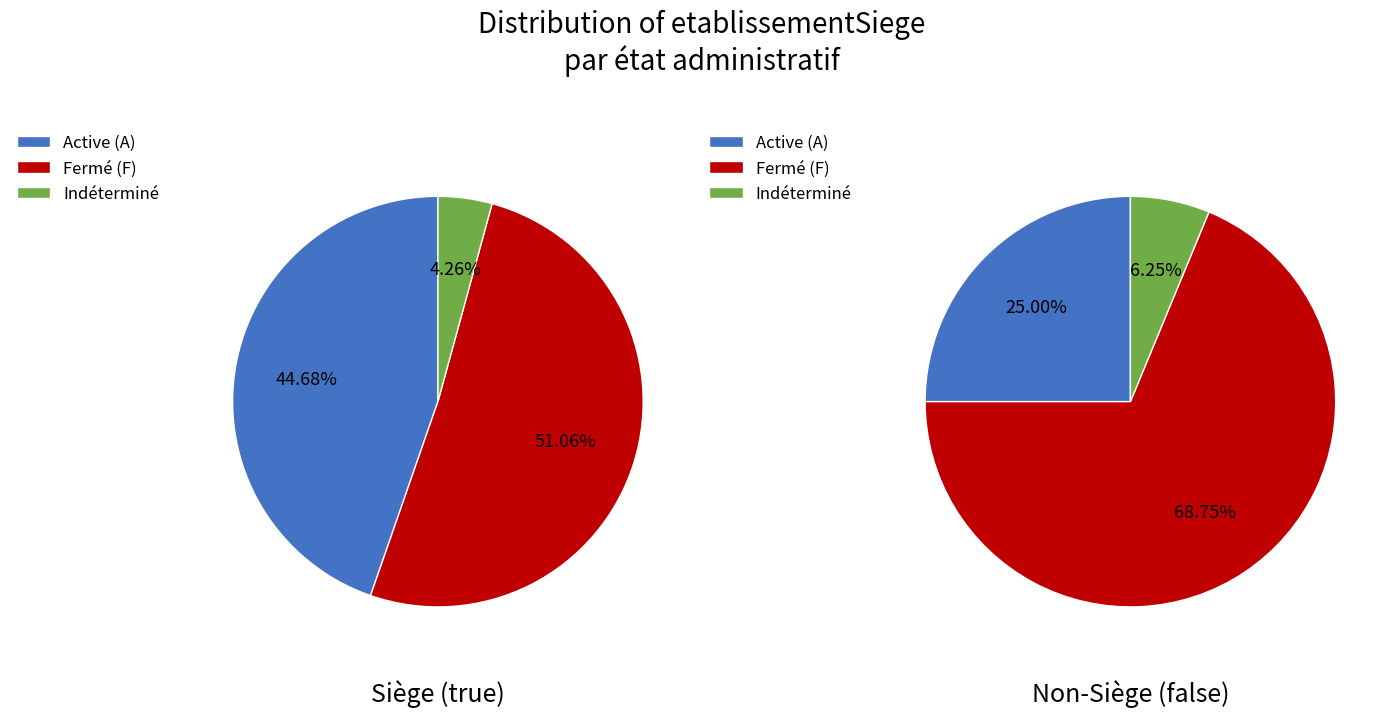

Does any single category account for the majority?

Yes